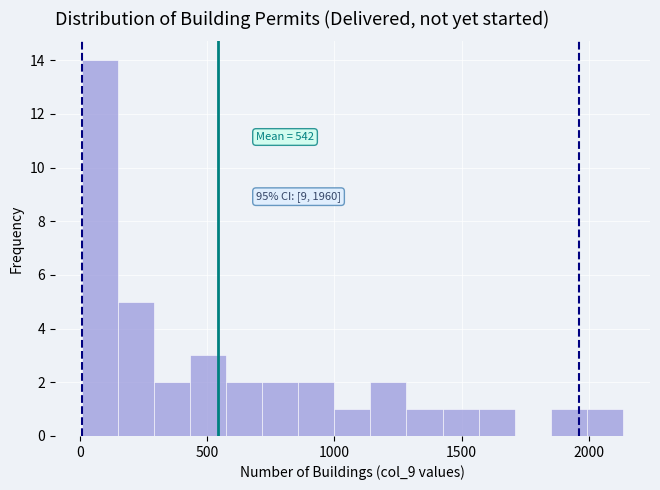

Read against the x-axis, roughly where is the centre of the tallest bar?

100